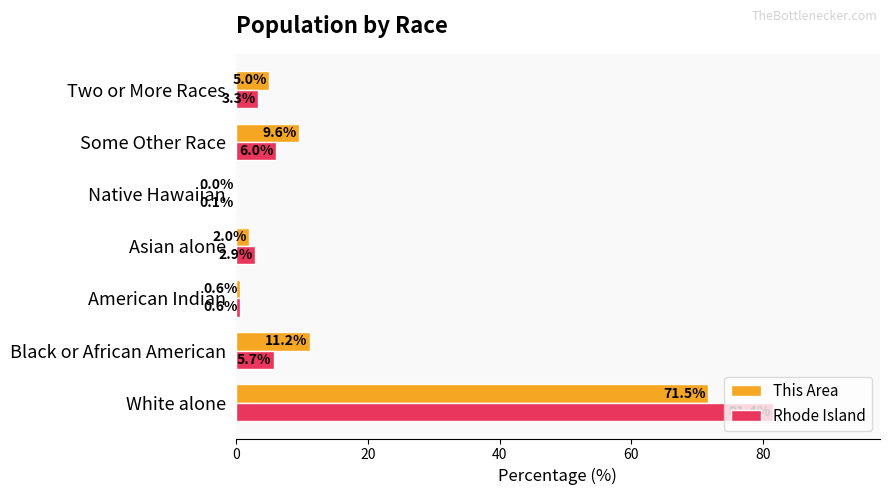

True or false: This Area has a value of 9.6 at Some Other Race.

True